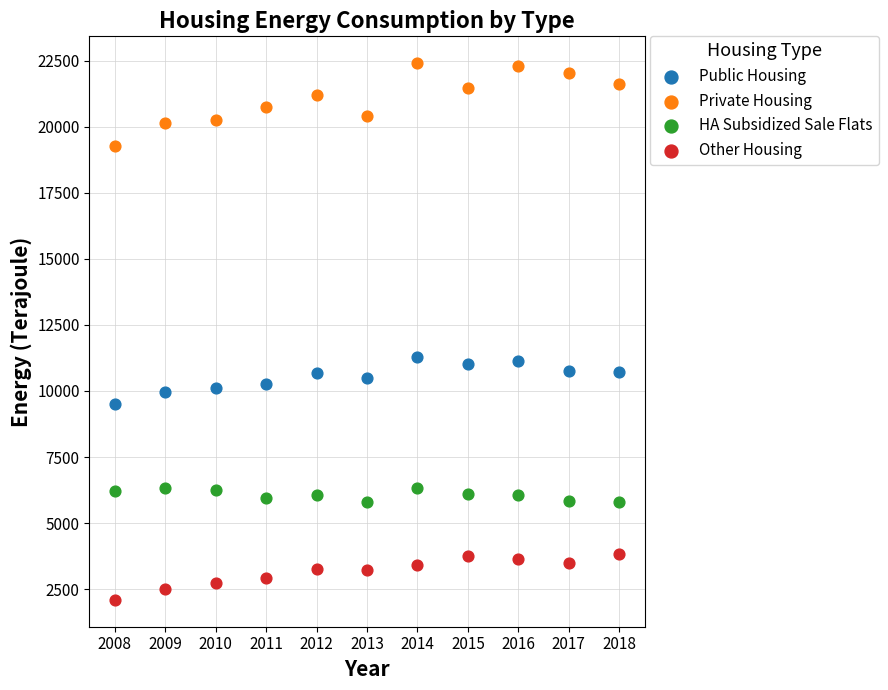

Which series has the widest spread of Y values?

Private Housing